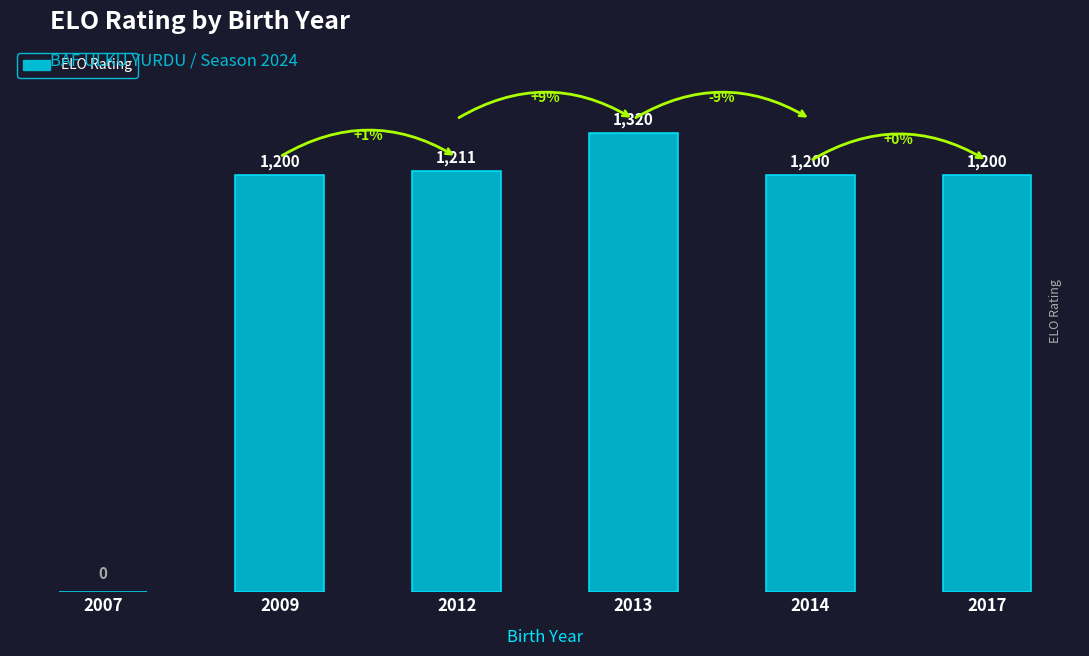

Which has a higher value, 2017 or 2007?

2017